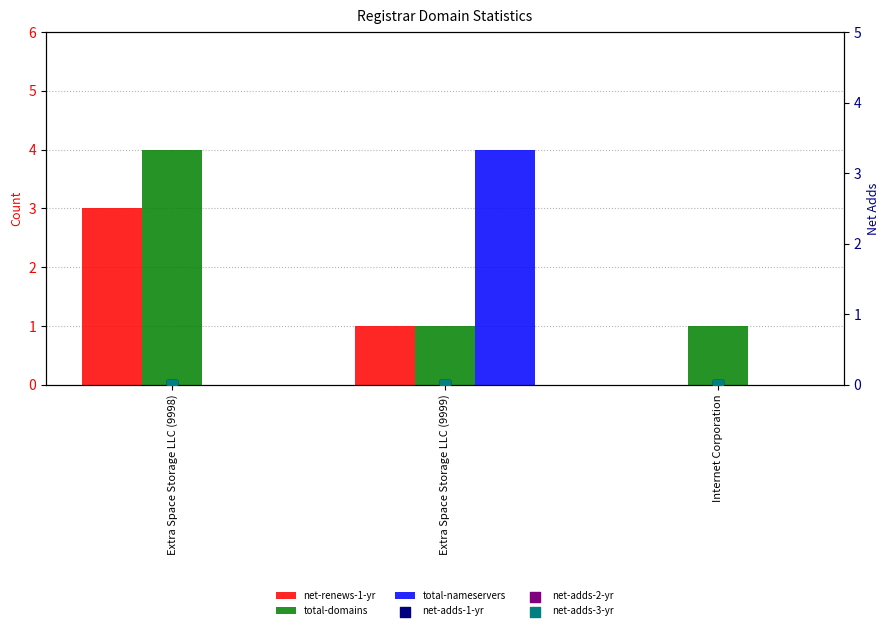

What are all the series names shown in the legend?

net-renews-1-yr, total-domains, total-nameservers, net-adds-1-yr, net-adds-2-yr, net-adds-3-yr